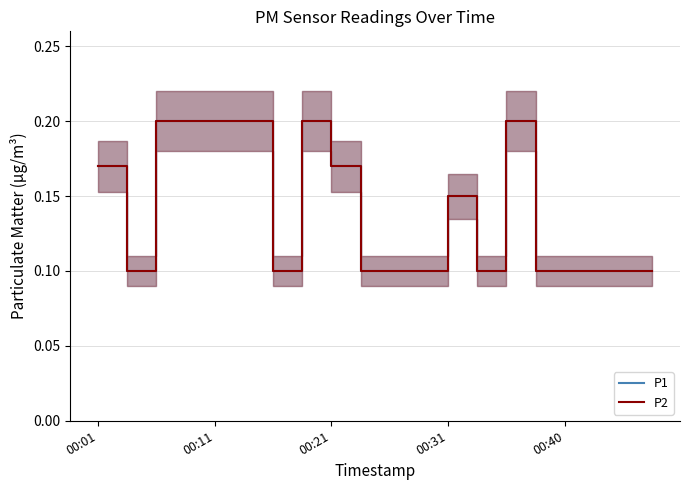

Which series has the widest spread of values?

P1